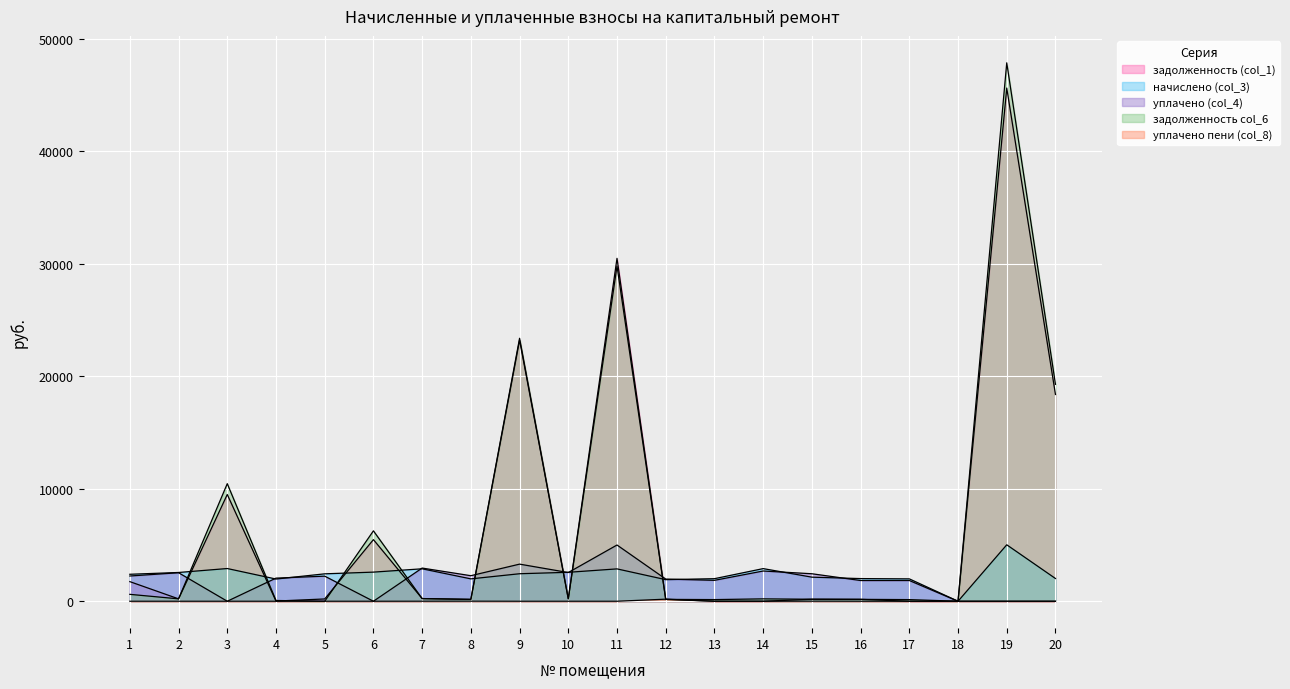

What is the difference between the maximum and minimum values in the уплачено пени (col_8) series?

184.6